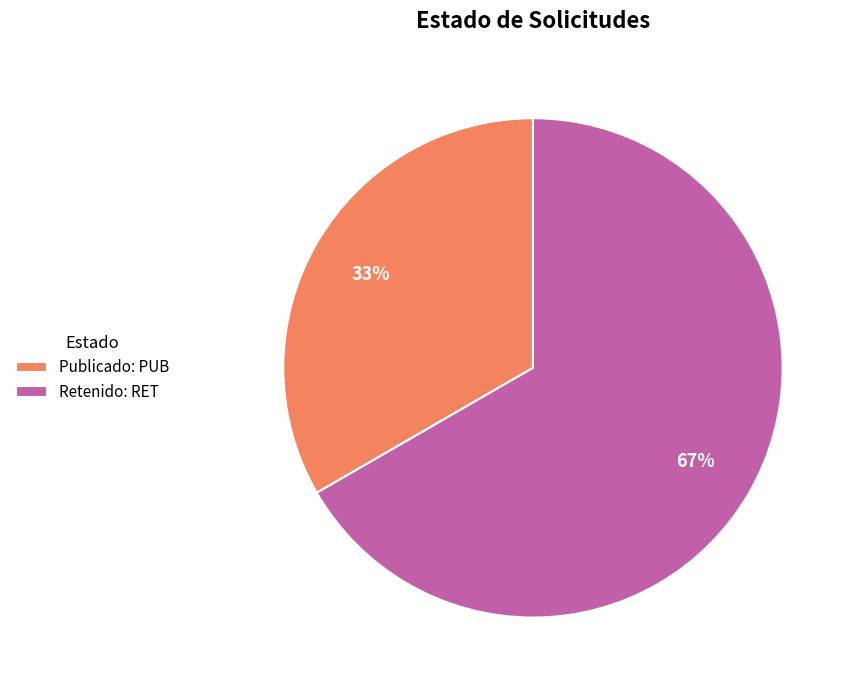

Do Publicado: PUB and Retenido: RET together represent more than half of the pie?

Yes